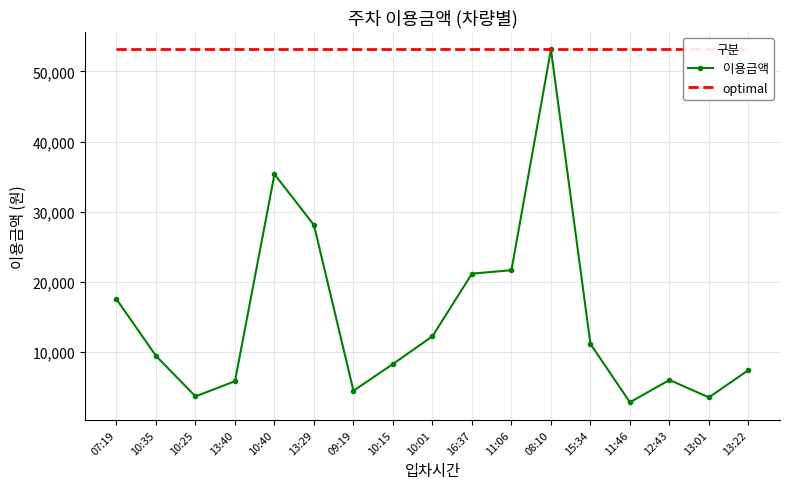

List the series in order of their peak value, lowest first.

이용금액, optimal